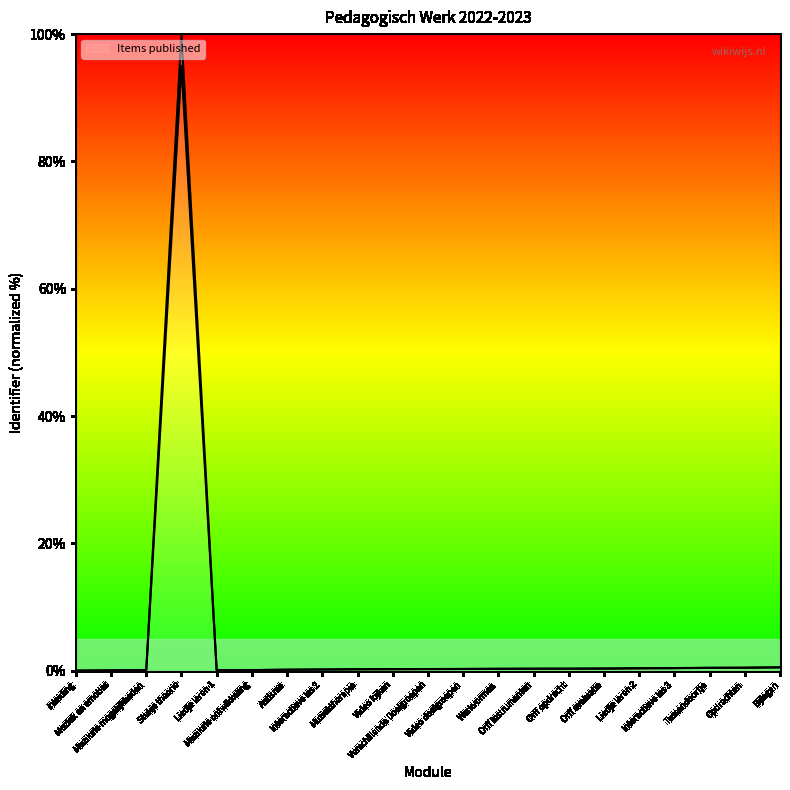

At which label is the value closest to 50?

Bijlagen